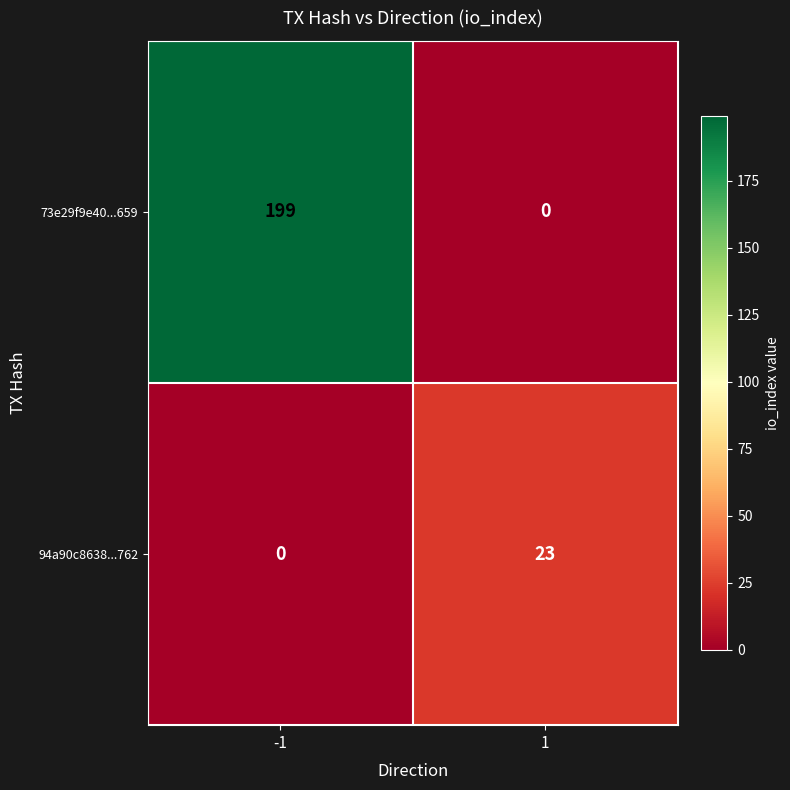

At how many categories does at least one series exceed 139?

1